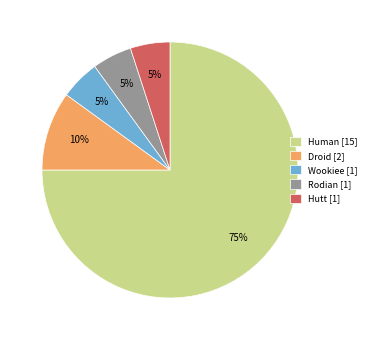

How many segments does this pie chart have?

5